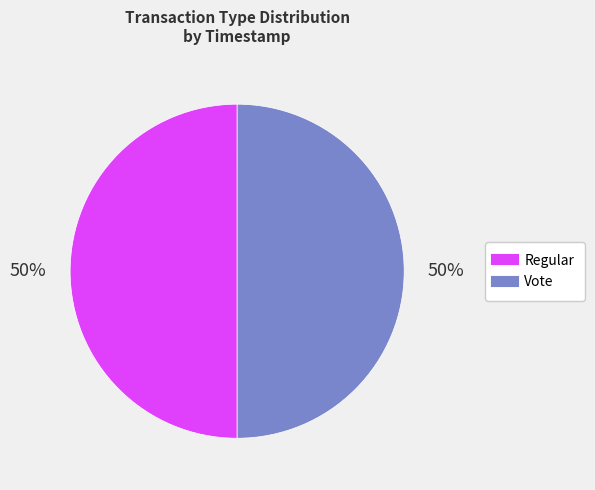

Combined, do Regular and Vote account for over 50%?

Yes